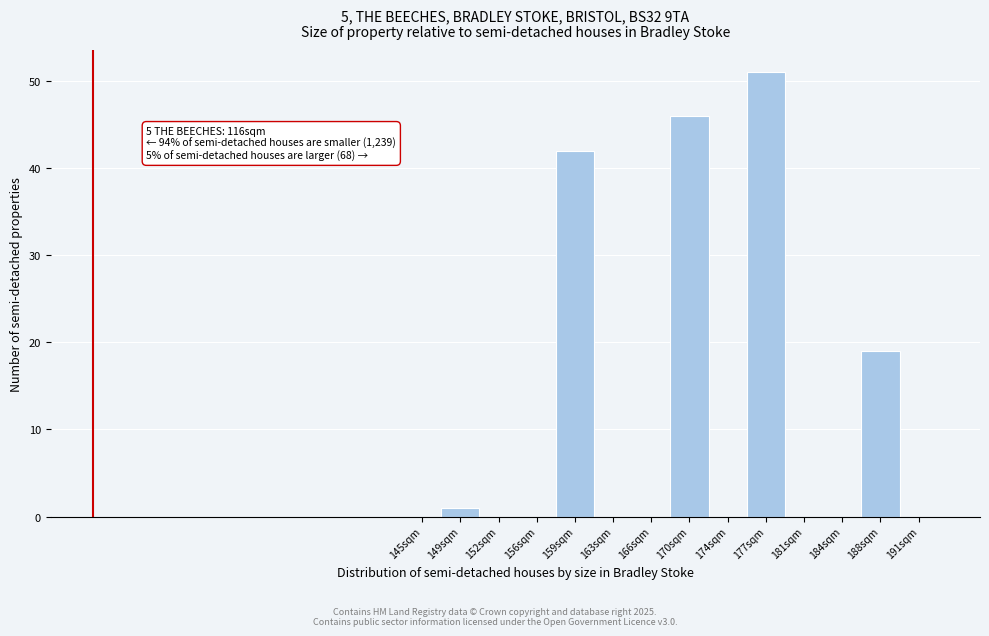

What is the change in value from 170sqm to 191sqm?

-46